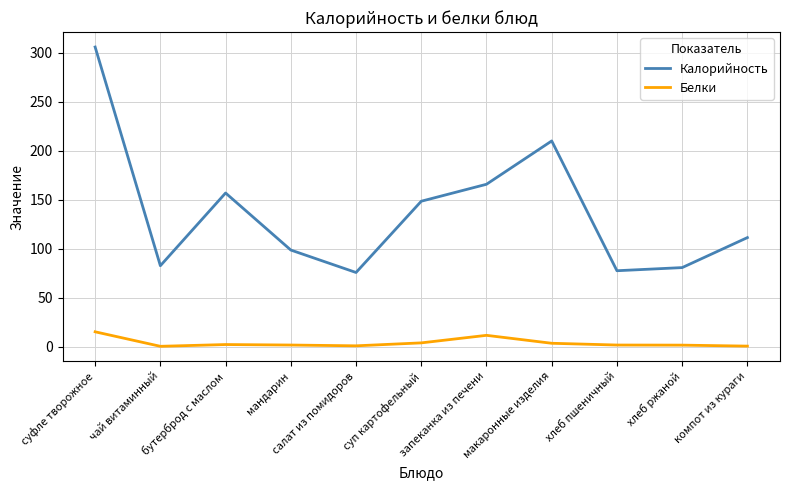

True or false: Белки and Калорийность intersect in this chart.

False